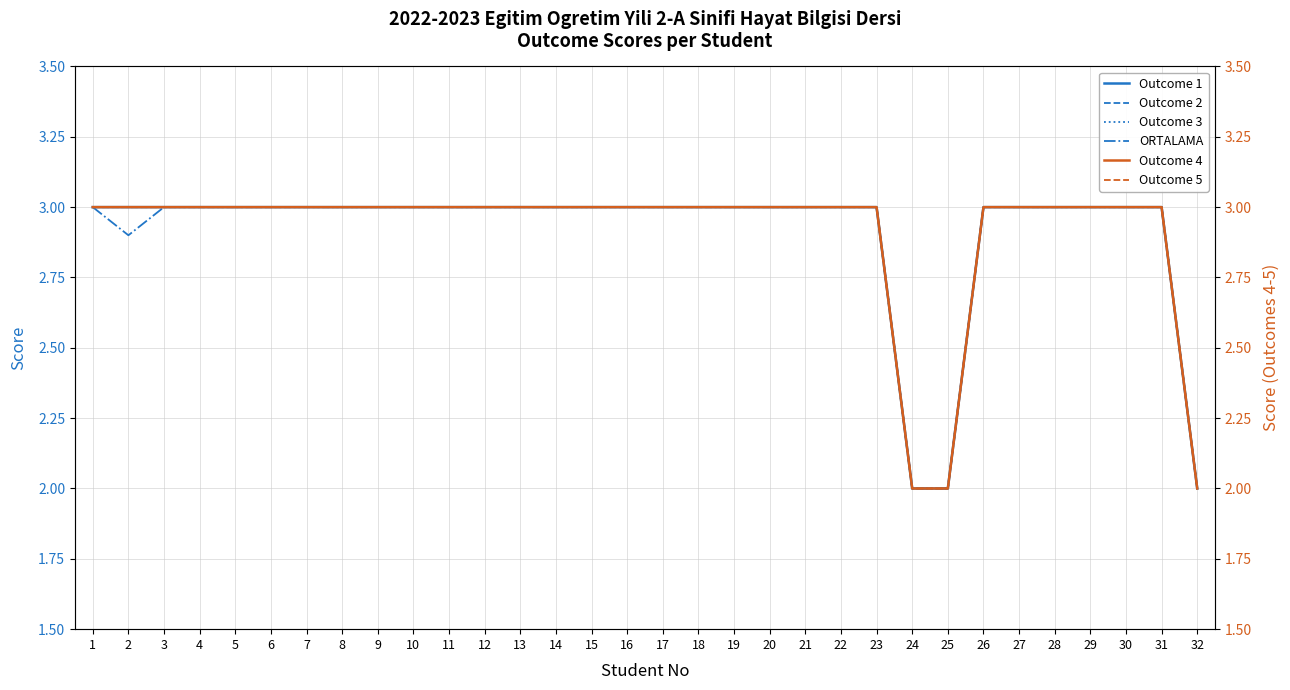

Is the value of ORTALAMA at 18 greater than the value of Outcome 2 at 17?

No